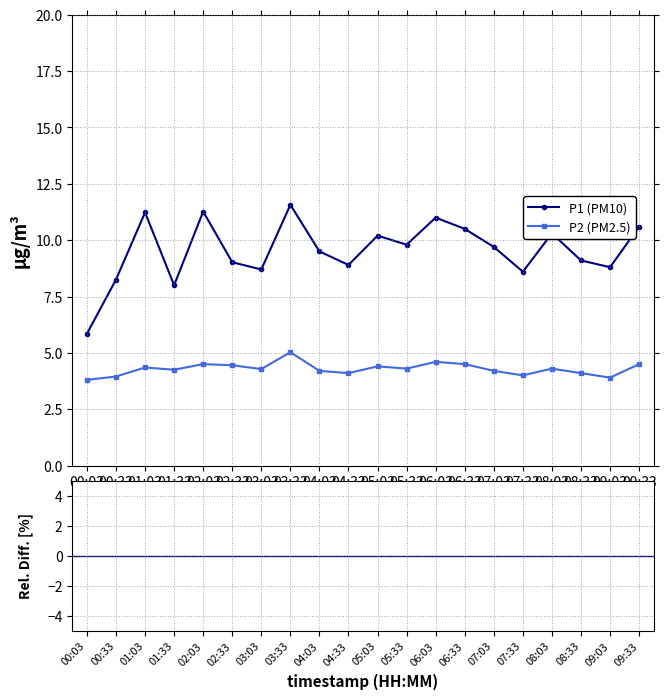

The value of P1 at 04:33 is 8.9. True or false?

True